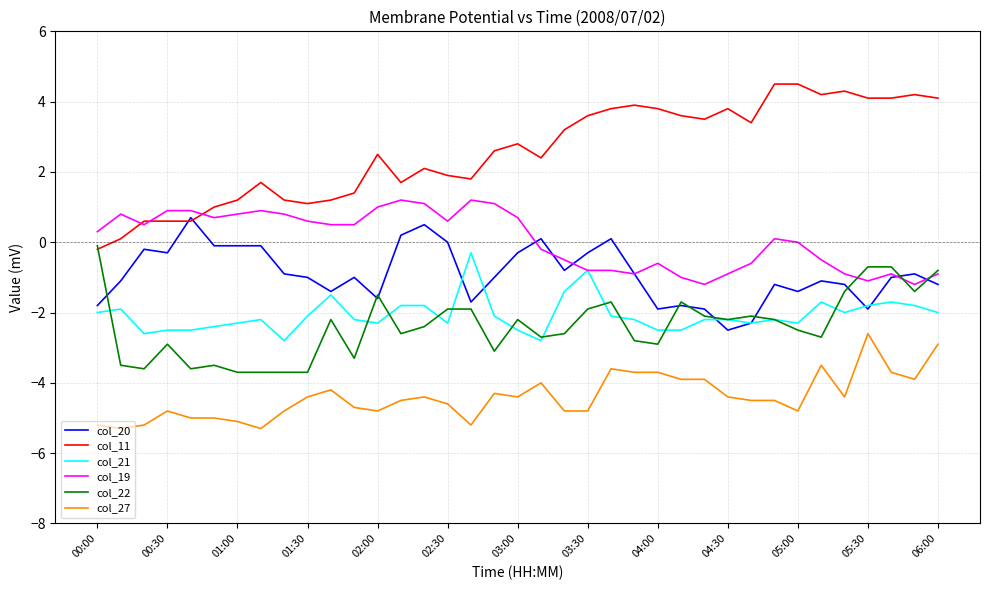

Which series has the largest range (max minus min)?

col_11